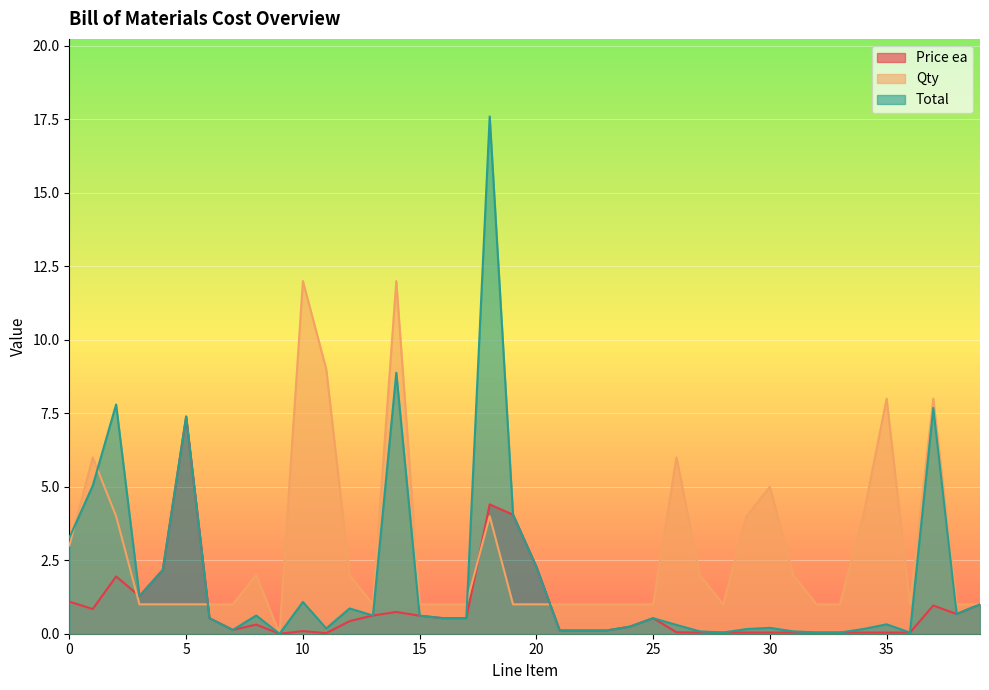

Between 7 and 38, which is larger?

38